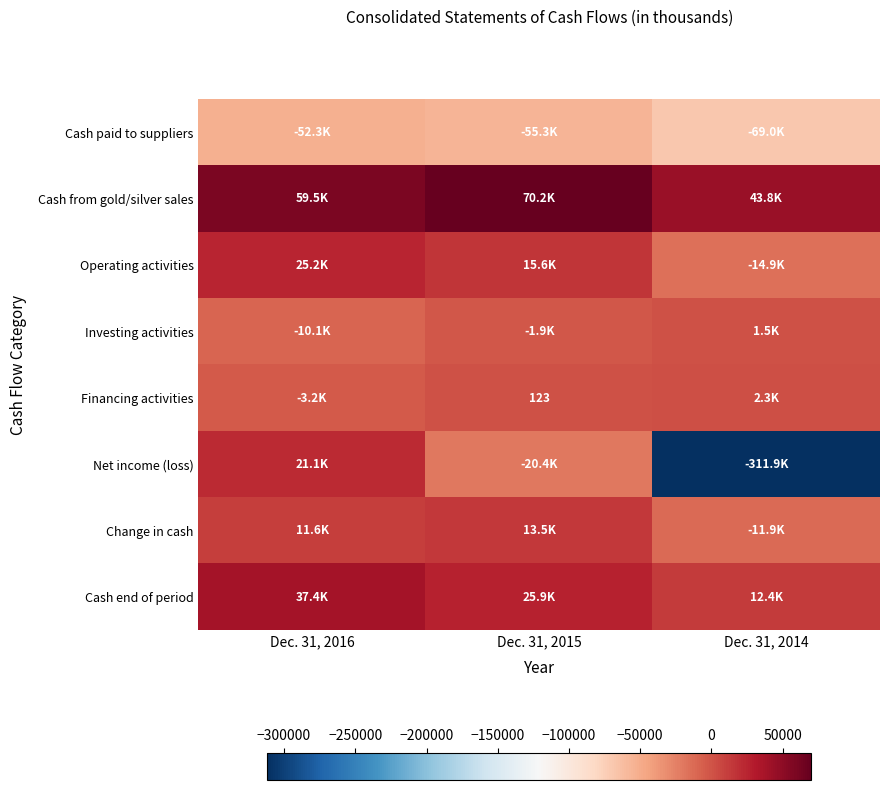

At which label is Financing activities closest to -470?

Dec. 31, 2015